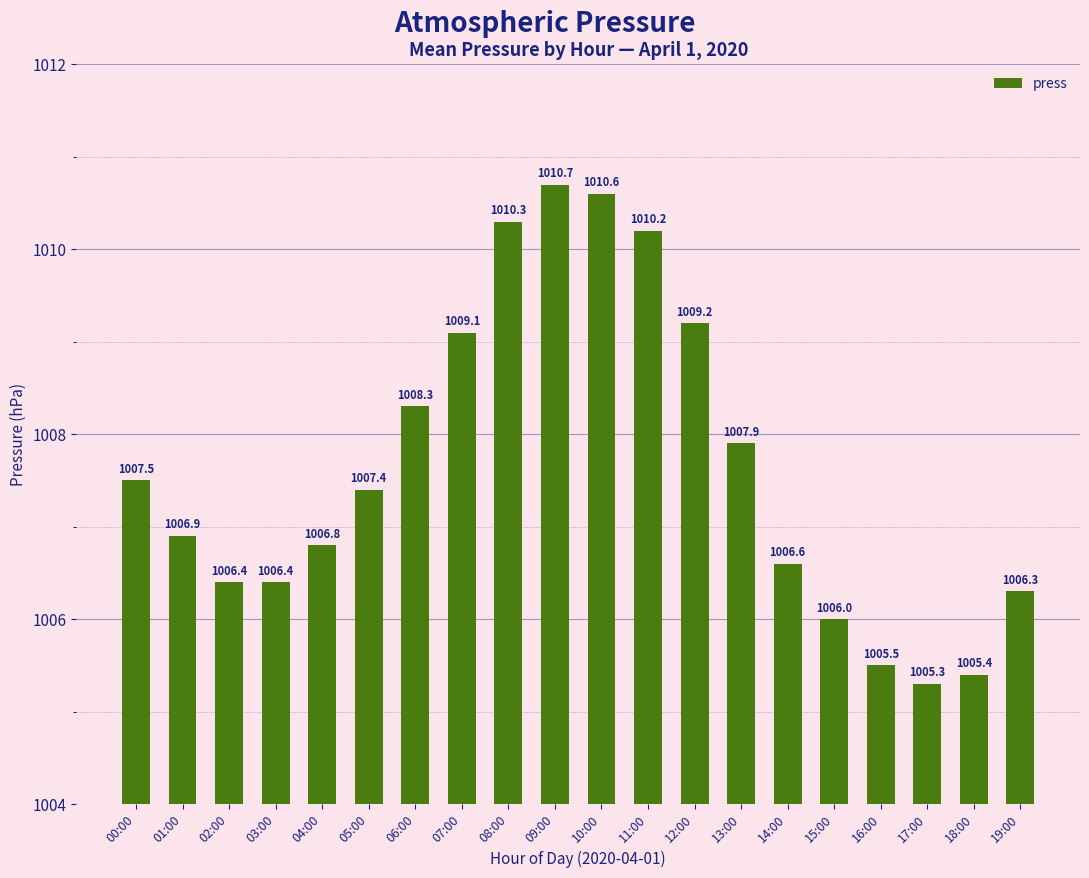

What is the label of the 9th bar from the right?

11:00